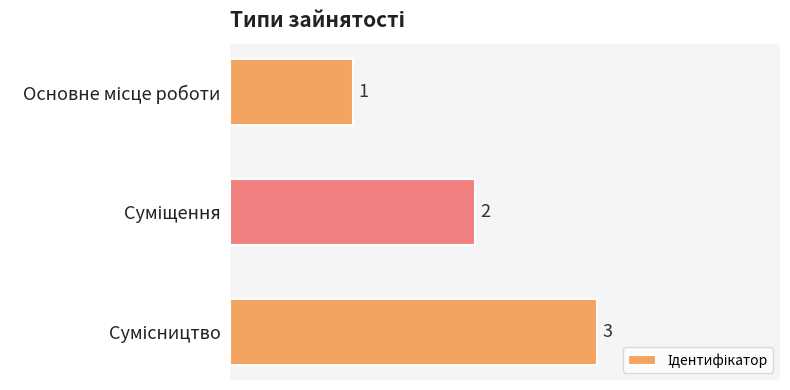

Count the values in the range 1 to 3.

3